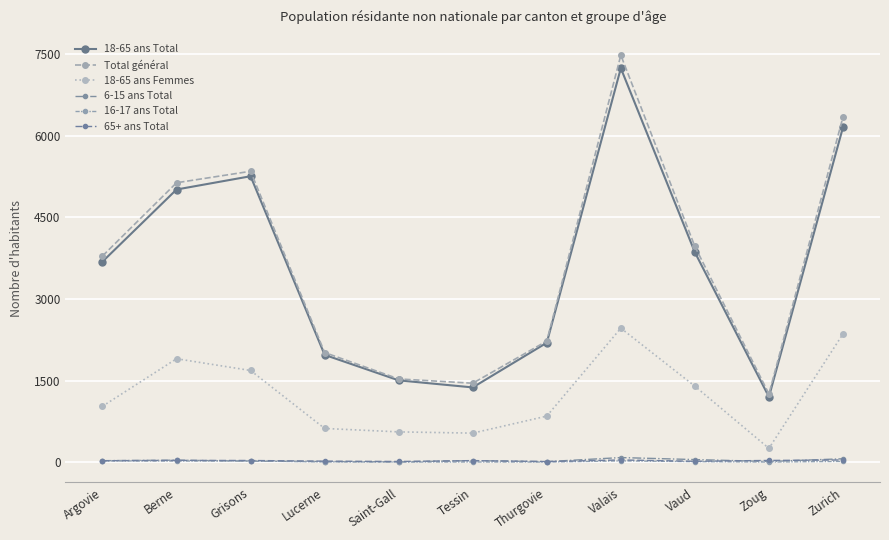

What is the difference between the 18-65 ans Femmes values at Grisons and Zoug?

1431